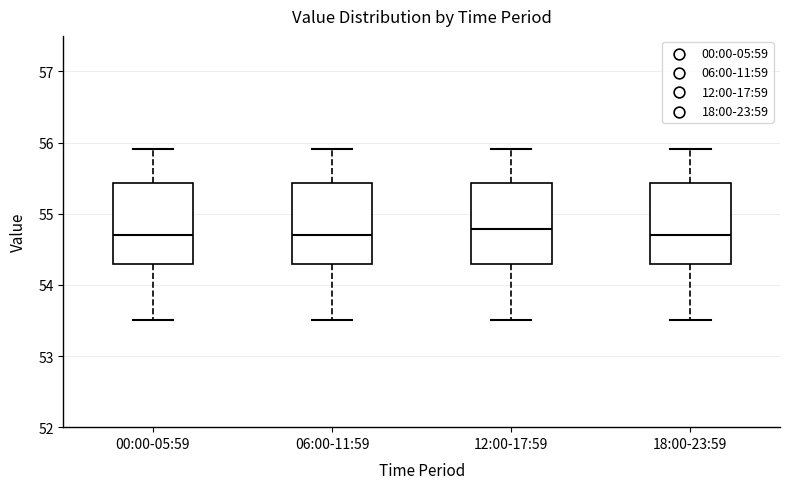

Reading left to right, transcribe this box plot: for each box, give where its median line is, the range the box spans, and where its two whiskers end, as read against the y-axis. The values are not printed on the chart, so give them approximately, as read against the axis.

00:00-05:59: median 54.7, box 54.3 to 55.4, whiskers 53.5 to 55.9
06:00-11:59: median 54.7, box 54.3 to 55.4, whiskers 53.5 to 55.9
12:00-17:59: median 54.8, box 54.3 to 55.4, whiskers 53.5 to 55.9
18:00-23:59: median 54.7, box 54.3 to 55.4, whiskers 53.5 to 55.9